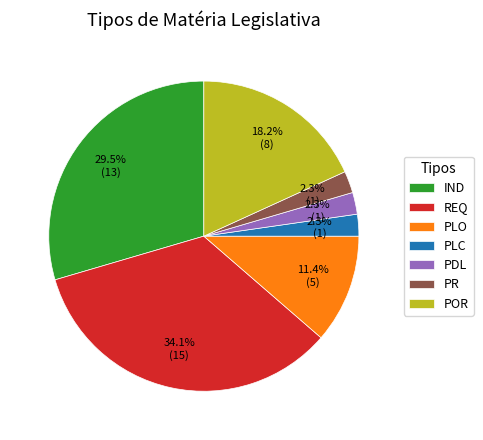

Is there a majority slice in this chart?

No